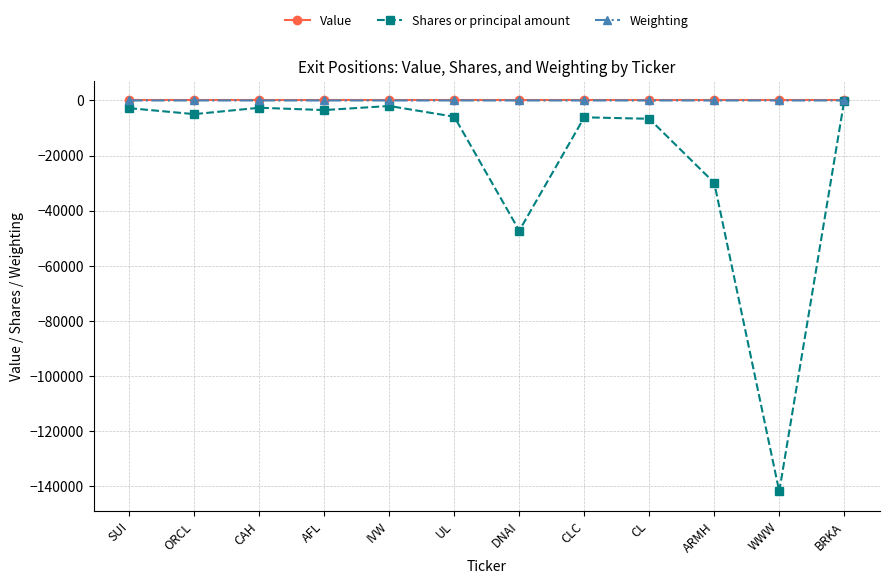

The value of Shares or principal amount at CLC is -6116.0. True or false?

True